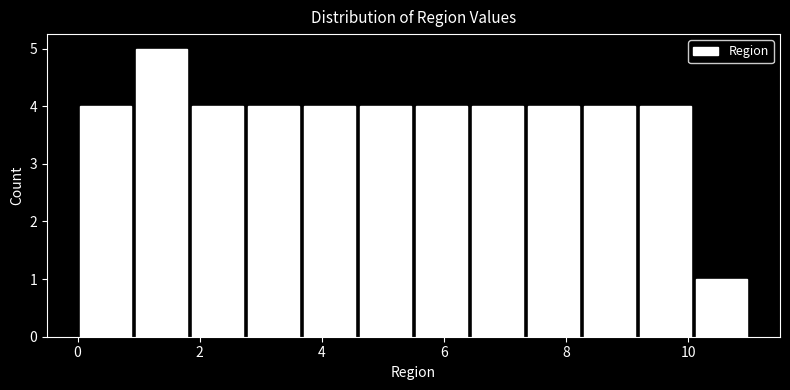

Reading left to right, transcribe this chart: for each bar, give the range it covers on the x-axis and its height. Neither the bar edges nor the heights are printed on the chart, so give them approximately, as read against the axes.

0.0 to 1.0: 4
1.0 to 1.8: 5
1.8 to 2.8: 4
2.8 to 3.6: 4
3.6 to 4.6: 4
4.6 to 5.6: 4
5.6 to 6.4: 4
6.4 to 7.4: 4
7.4 to 8.2: 4
8.2 to 9.2: 4
9.2 to 10.0: 4
10.0 to 11.0: 1